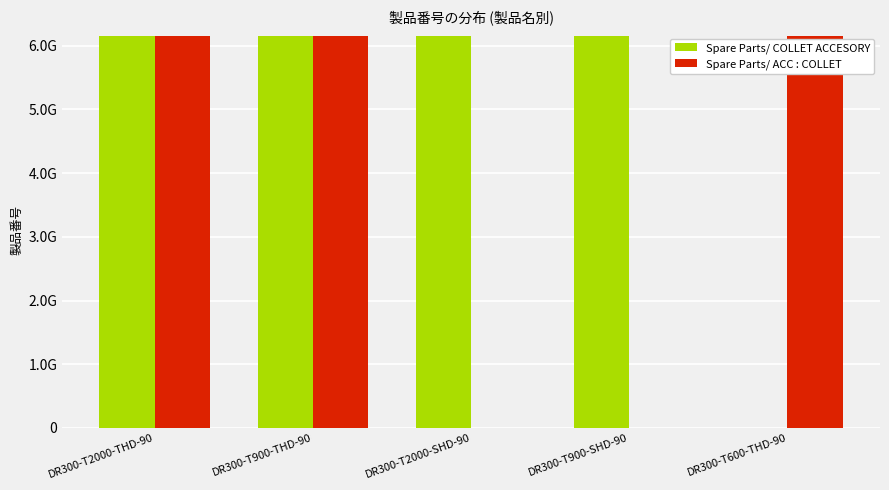

Does the chart contain stacked bars?

No